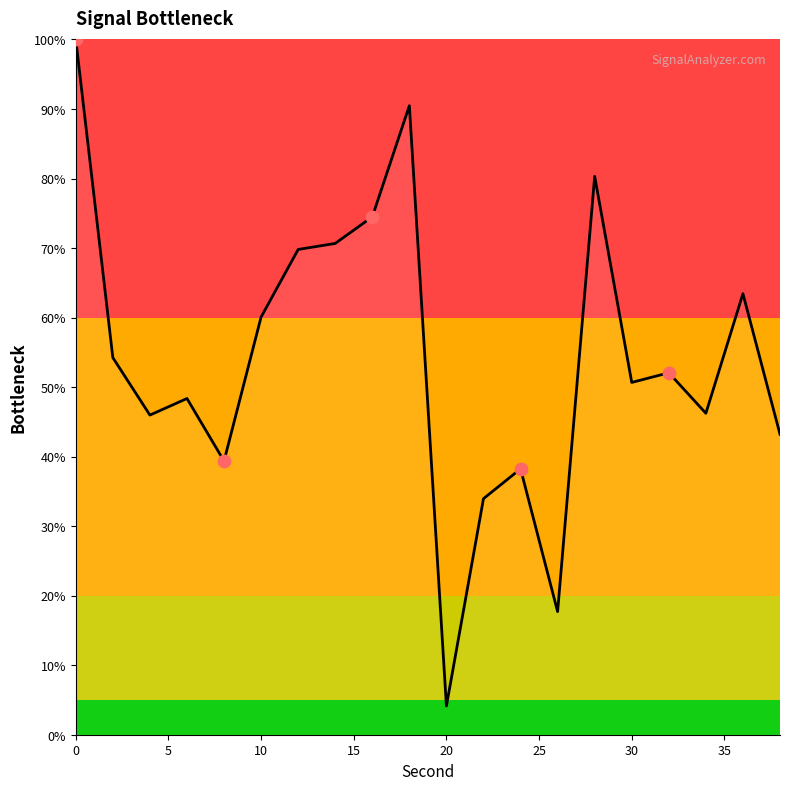

What is the greatest value displayed?

100.0